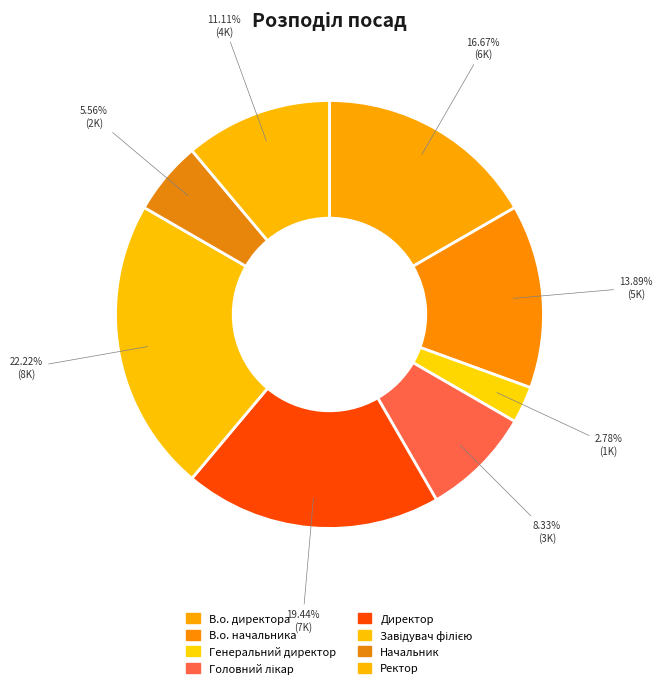

Combined, what portion of the pie is Ректор and Начальник?

16.7%